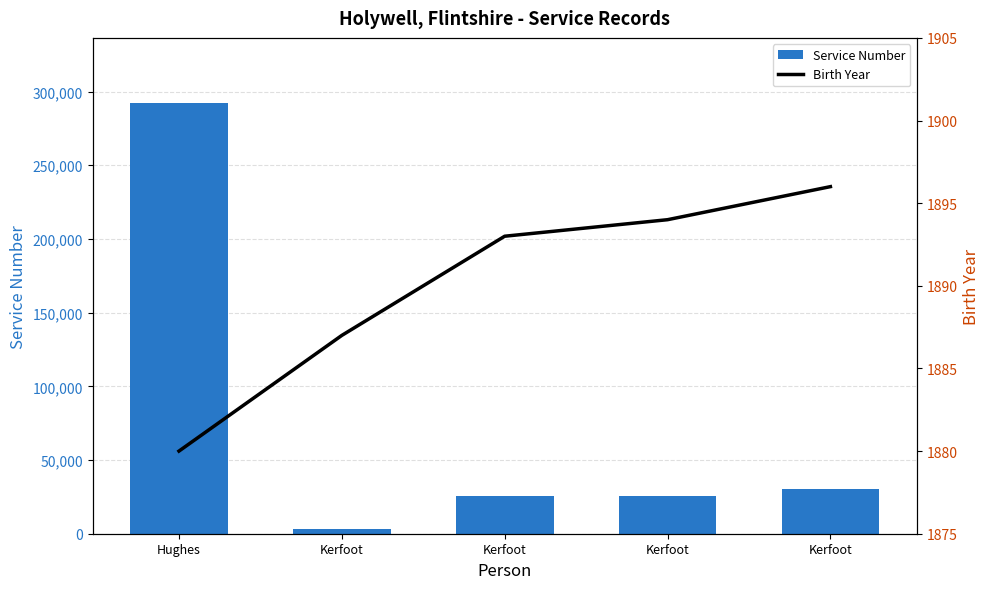

Which series has the largest total across all categories?

Service Number